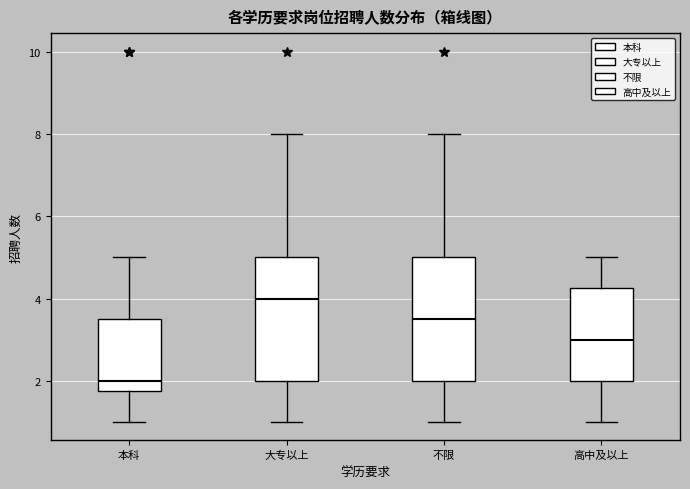

Reading left to right, read every box against the y-axis: the position of its median line, the range the box covers, and the ends of its whiskers. The values are not printed on the chart, so give them approximately, as read against the axis.

本科: median 2.0, box 1.8 to 3.6, whiskers 1.0 to 5.0
大专以上: median 4.0, box 2.0 to 5.0, whiskers 1.0 to 8.0
不限: median 3.6, box 2.0 to 5.0, whiskers 1.0 to 8.0
高中及以上: median 3.0, box 2.0 to 4.2, whiskers 1.0 to 5.0